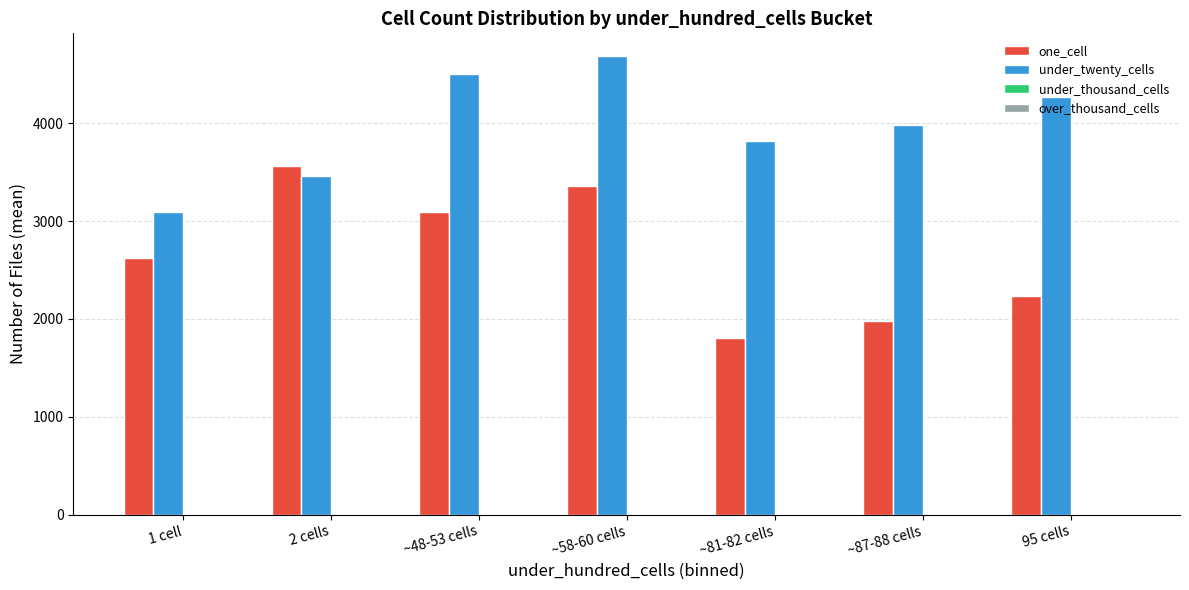

Between 2 cells and ~48-53 cells, which series saw the biggest shift?

under_twenty_cells